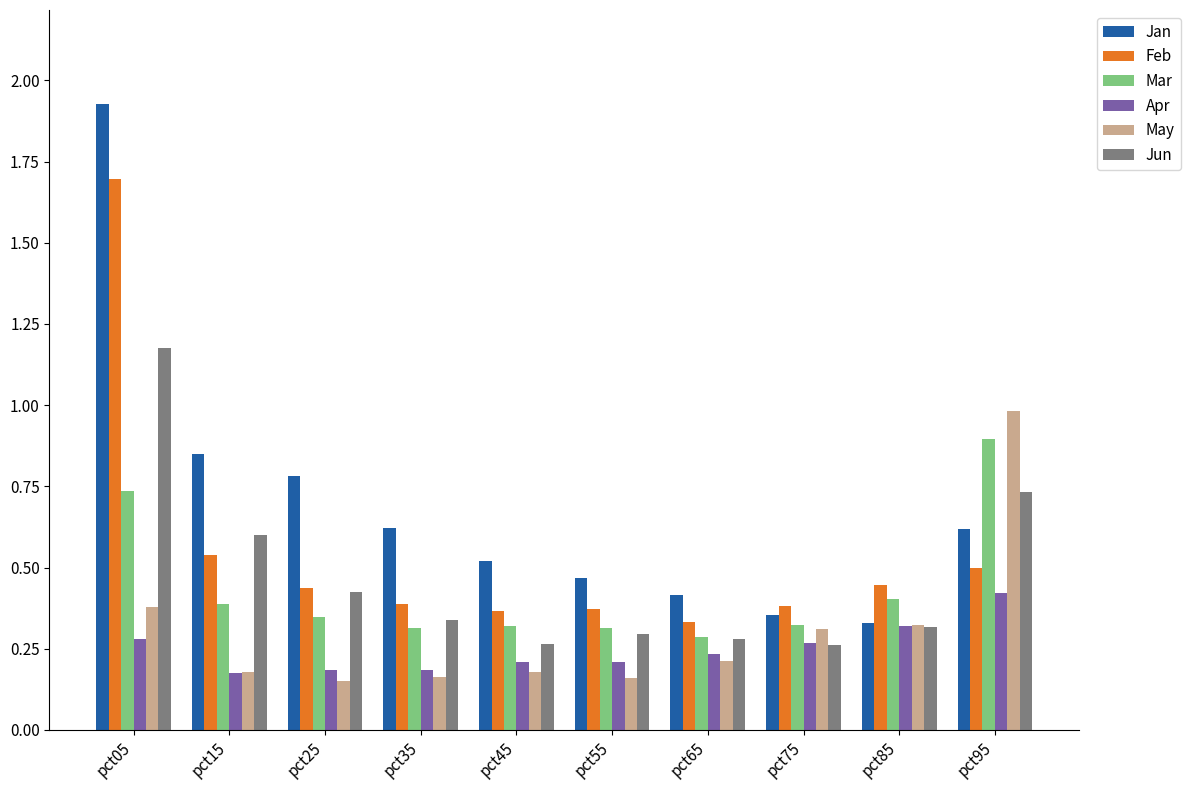

Between pct45 and pct95, which series saw the biggest shift?

May